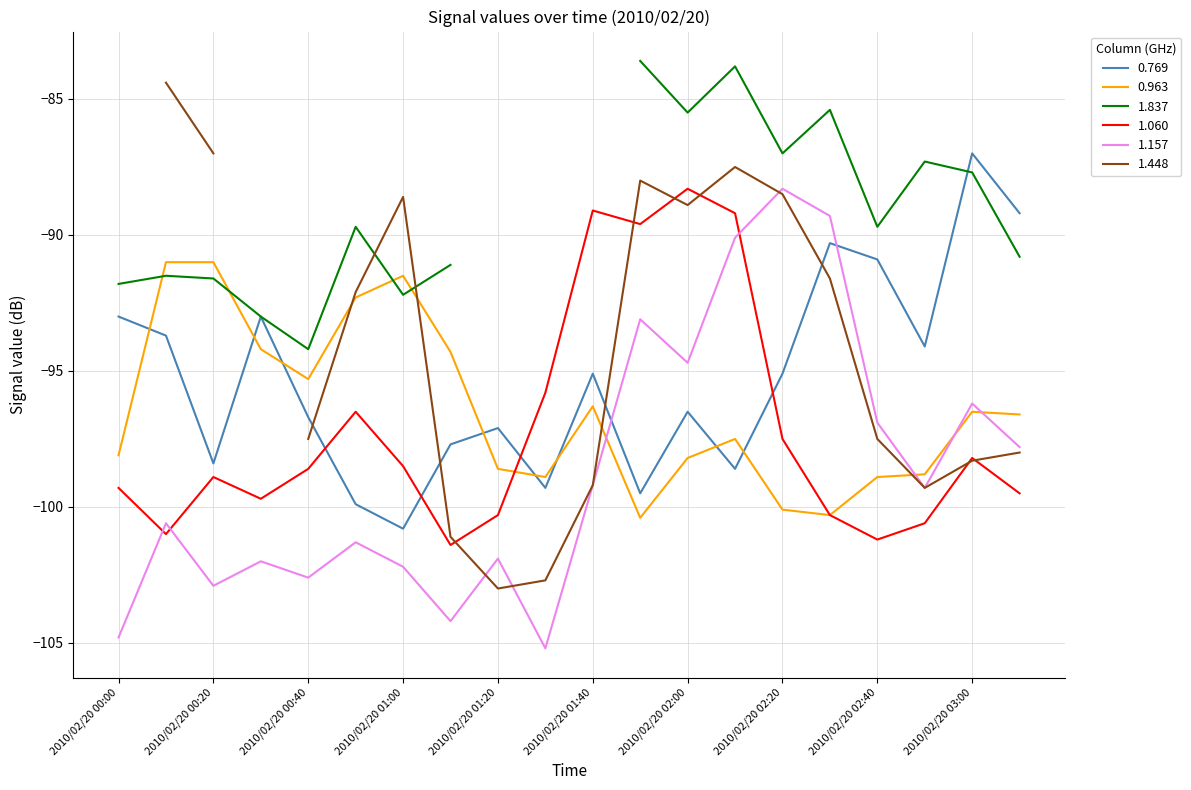

What is the label of the 17th point from the left?

2010/02/20 02:40